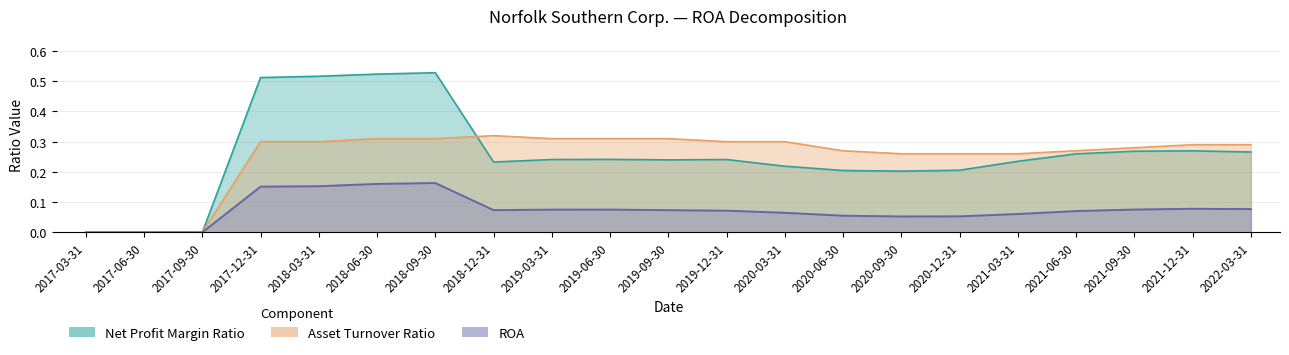

True or false: ROA and Asset Turnover Ratio intersect in this chart.

False